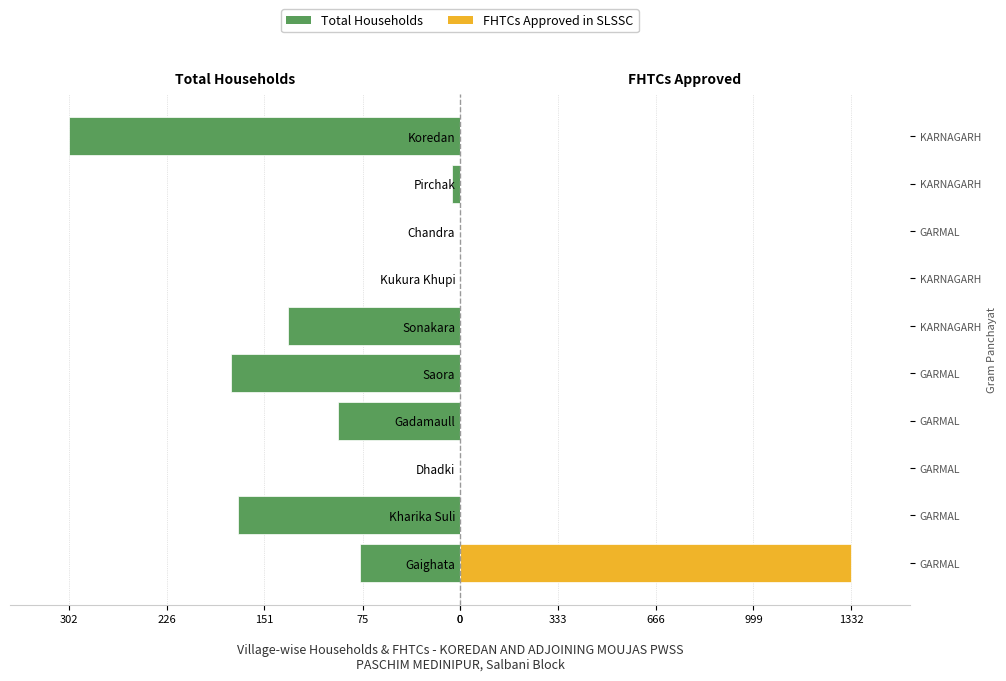

What is the difference between the maximum and minimum values in the Total Households series?

302